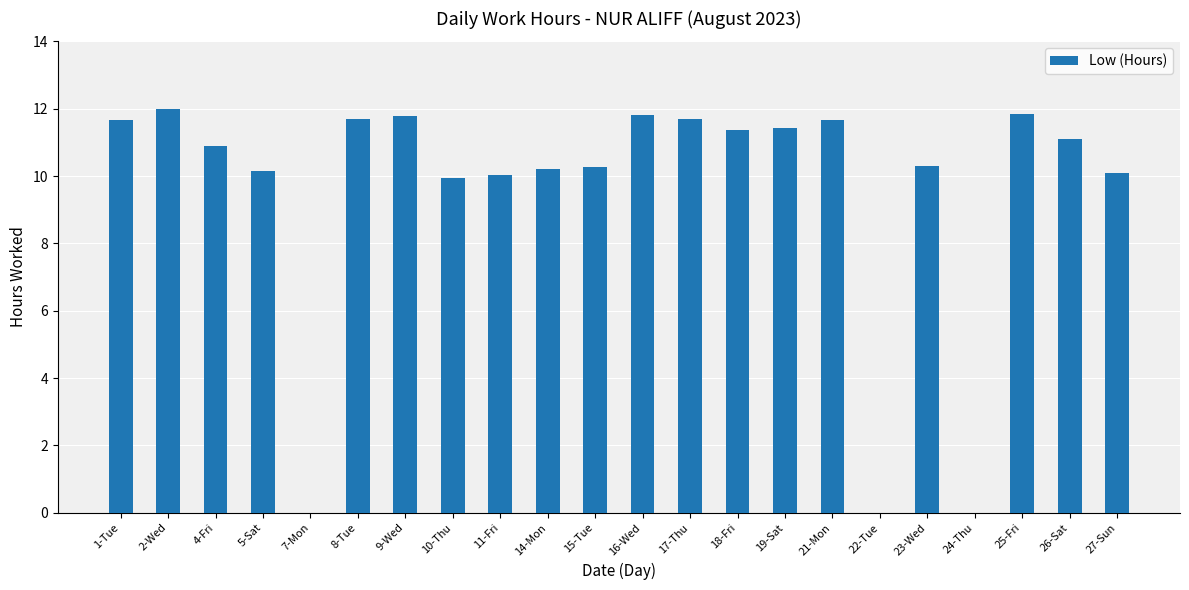

Read the value at 14-Mon.

10.2